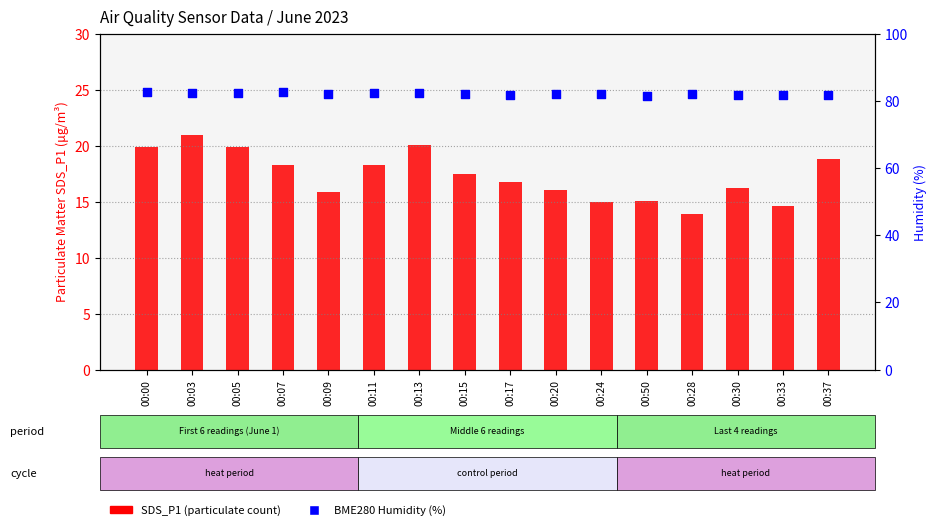

What is the total value across all series at 00:07?

100.8